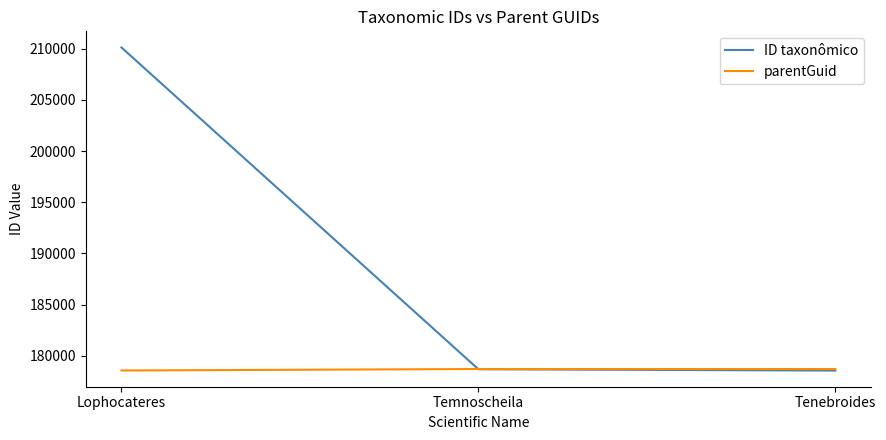

At which category is the sum across all series the highest?

Lophocateres